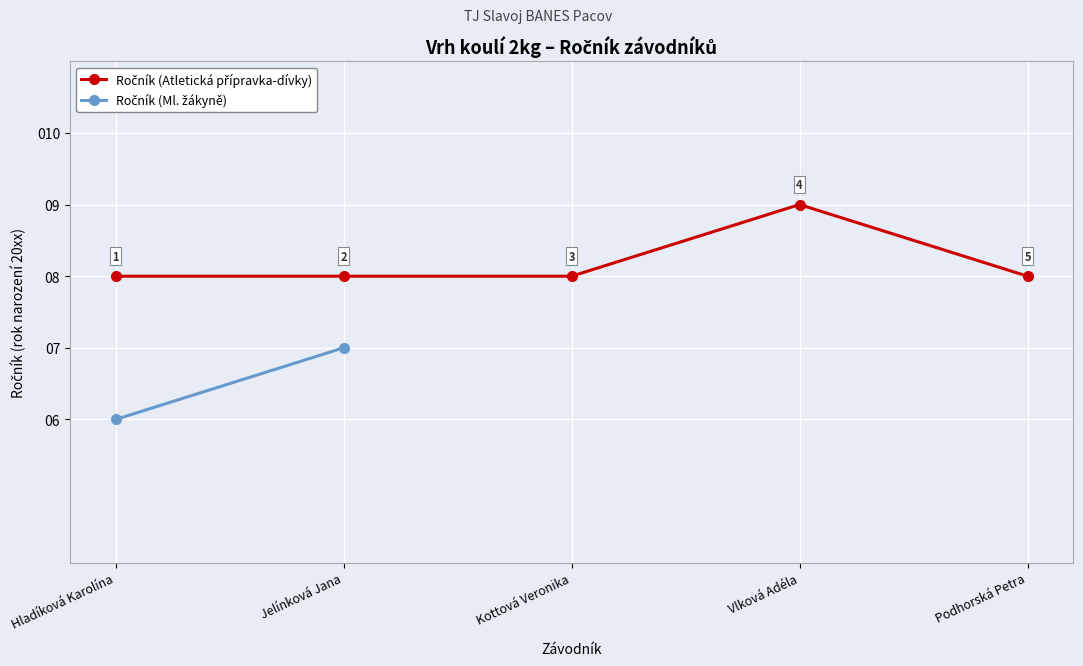

What is the label of the 2nd point from the right?

Vlková Adéla